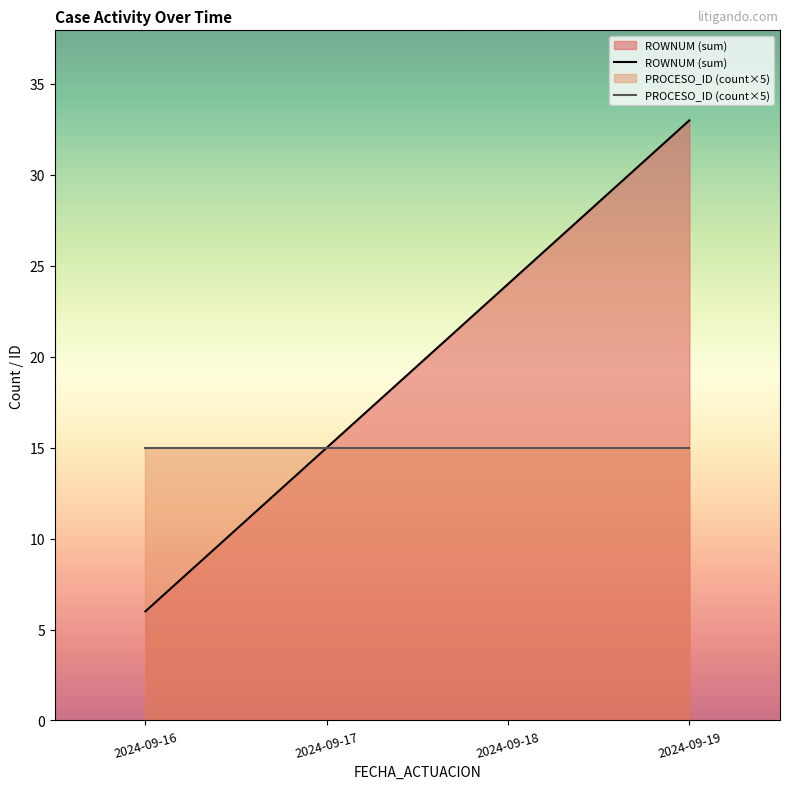

At which category does the chart reach its peak across all series?

2024-09-19